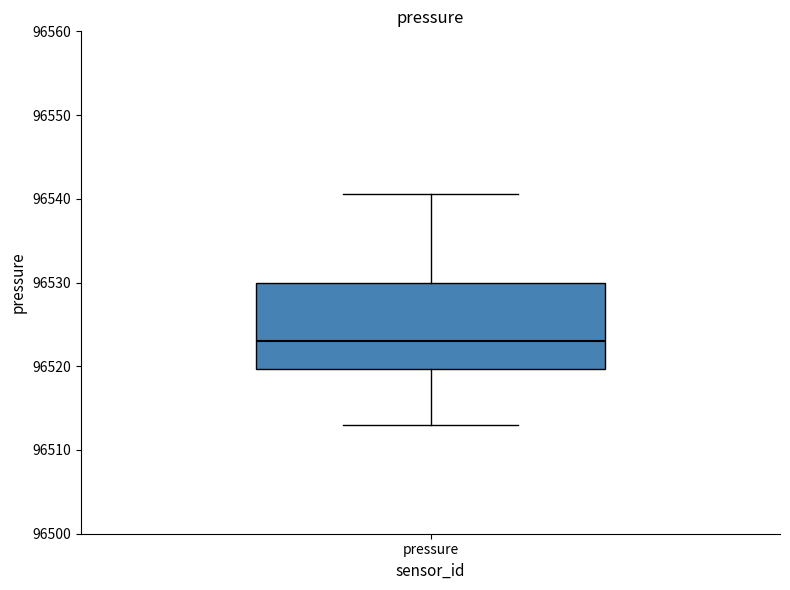

Where is the lower edge of the box for pressure on the y-axis? The values are not printed on the chart, so give them approximately, as read against the axis.

96520